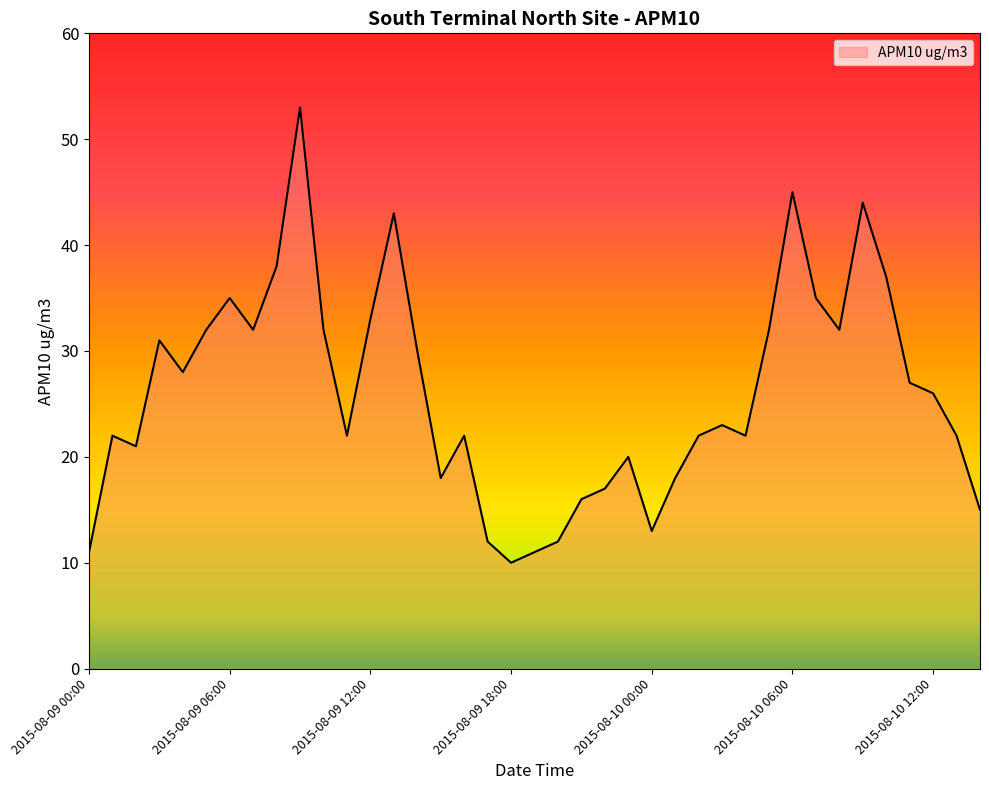

What is the average value?

26